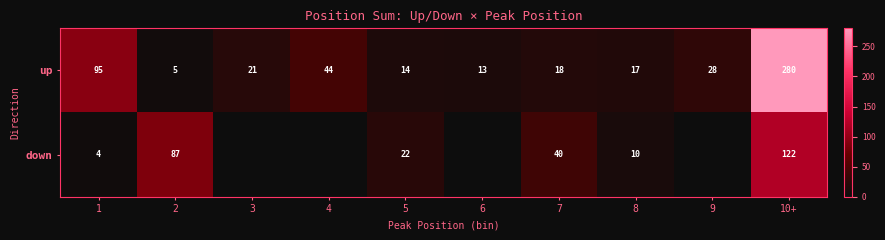

The value of up at 10+ is 128. True or false?

False